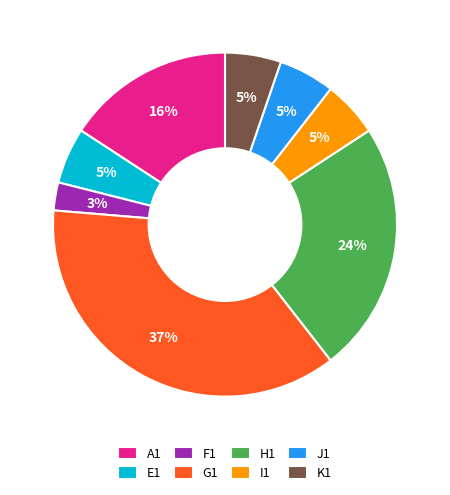

To the nearest percent, what is the difference between the largest and smallest slice percentages?

34%